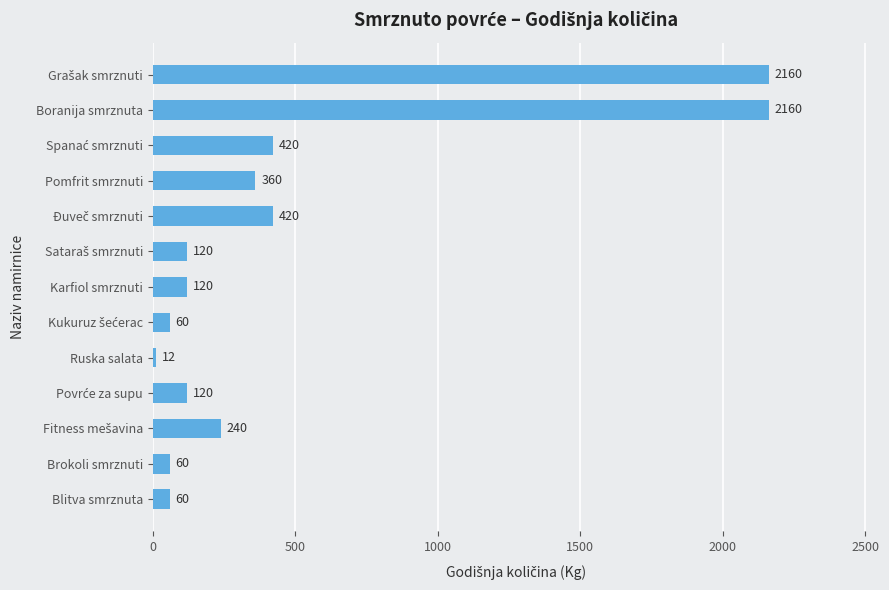

Reading bottom to top, list all the values displayed in this chart.

60	60	240	120	12	60	120	120	420	360	420	2160	2160